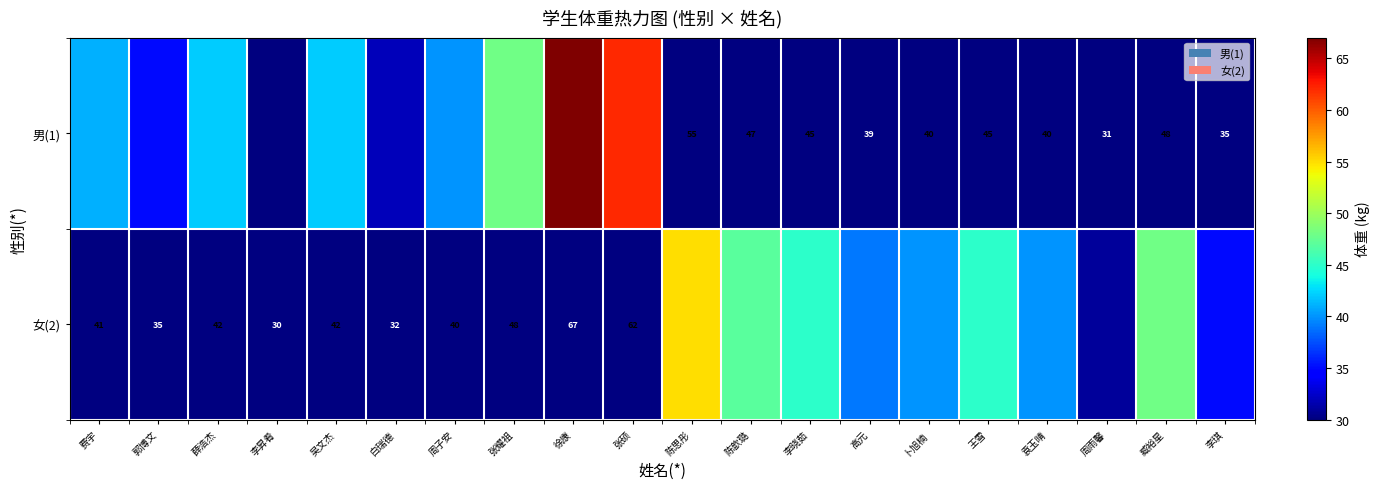

Which series changed the most between 郭博文 and 薛浩杰?

男(1)